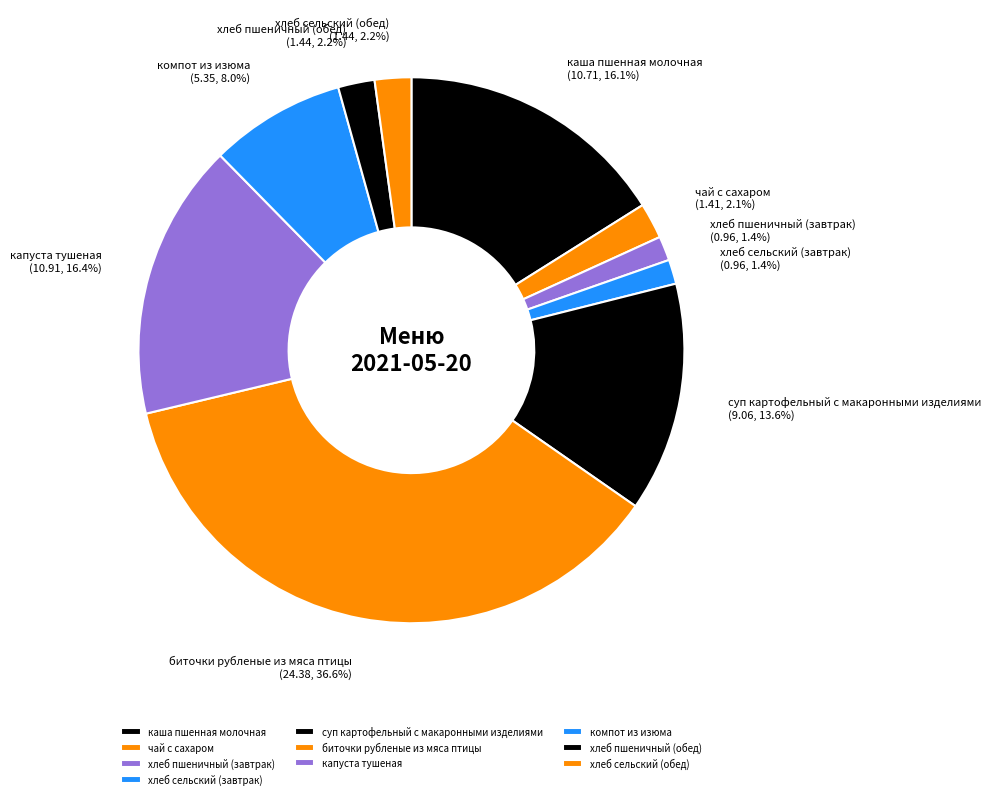

What is the total percentage of хлеб пшеничный (обед) and компот из изюма?

10.2%